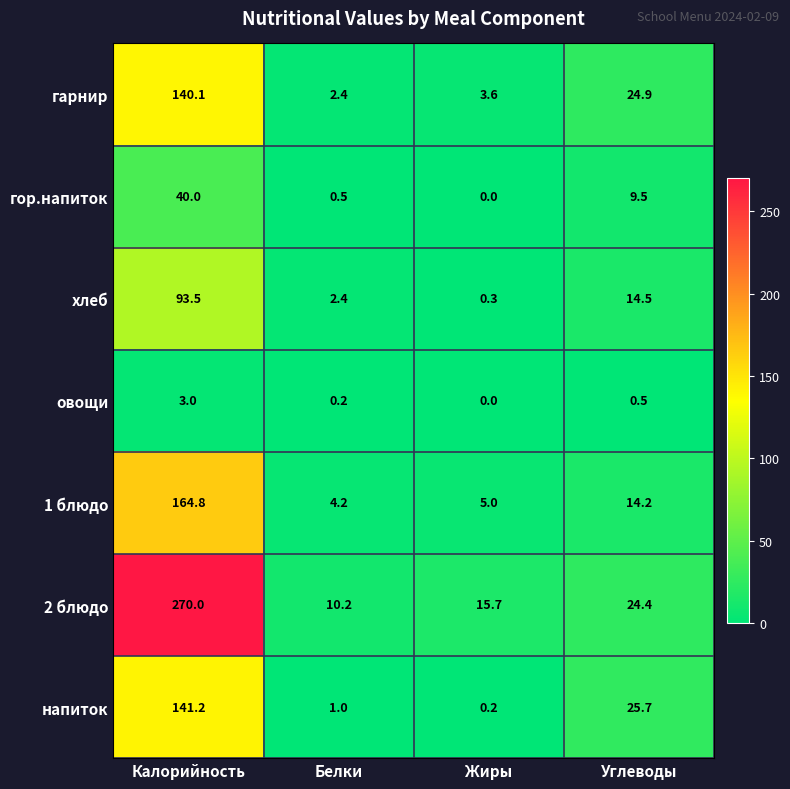

How many data points does each series have?

4